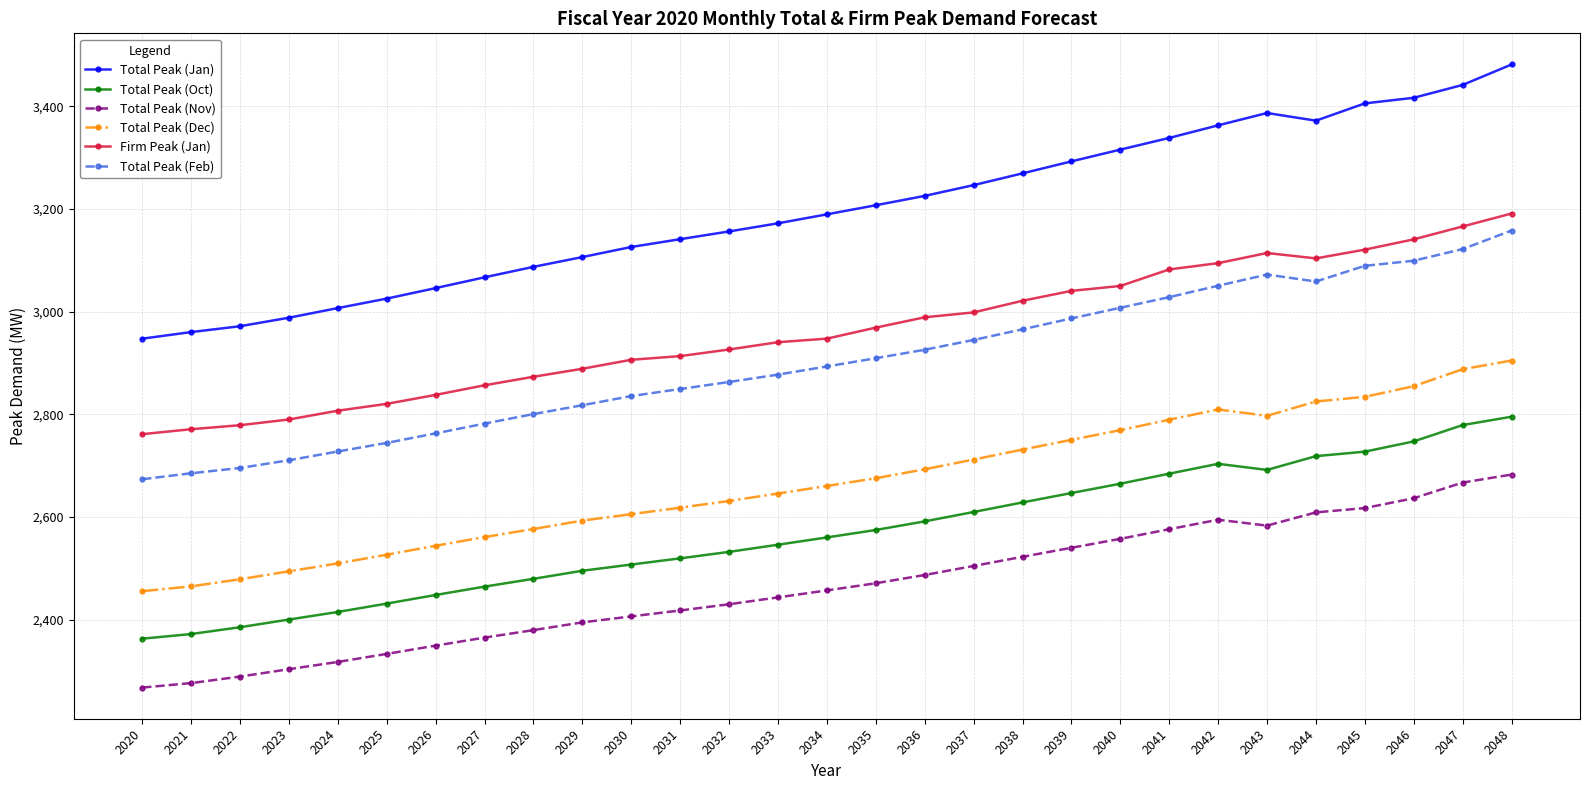

In Total Peak (Oct), how many points are lower than both neighbors (excluding endpoints)?

1